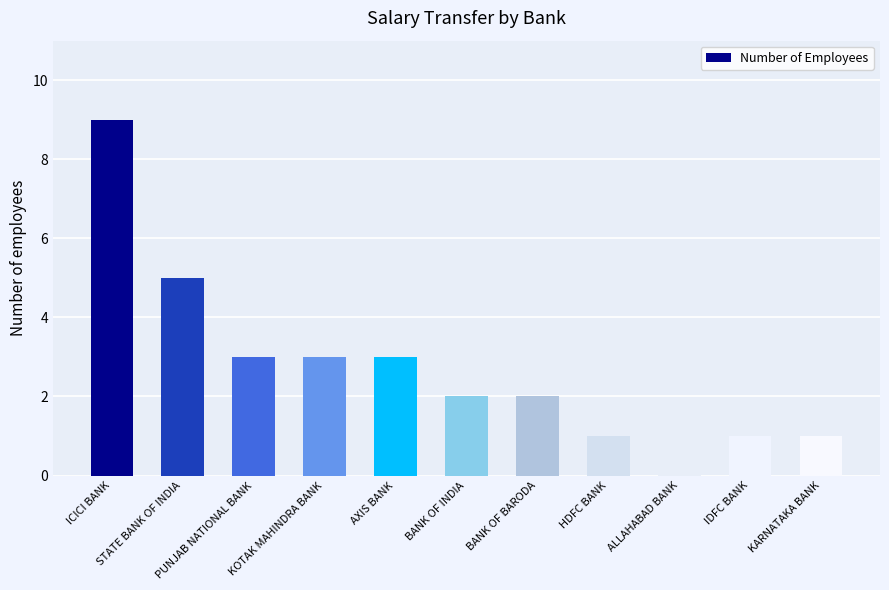

What is the difference between the maximum and minimum values?

8